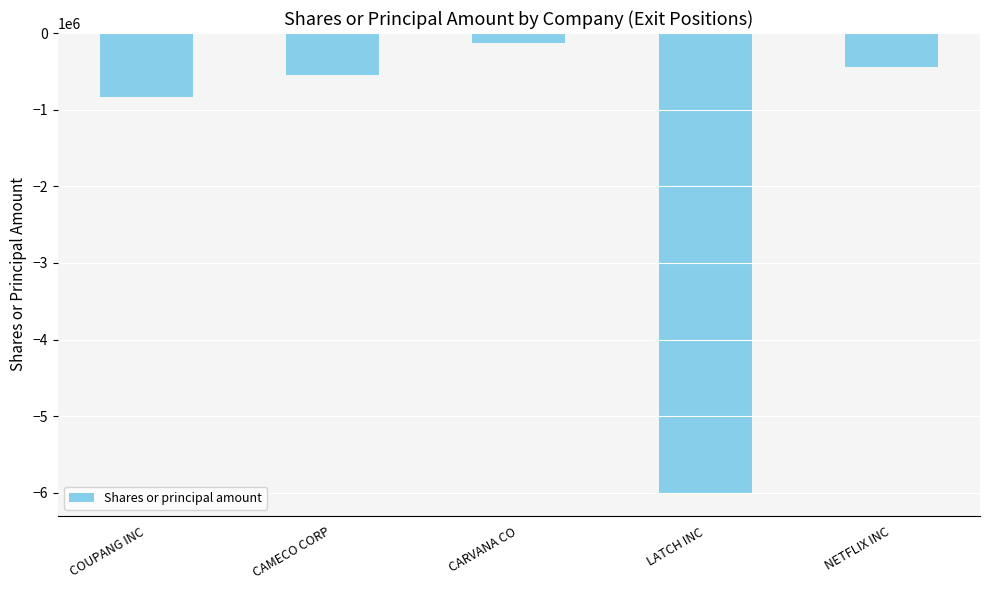

Reading right to left, list all the values displayed in this chart.

NETFLIX INC=-443864	LATCH INC=-6000000	CARVANA CO=-136364	CAMECO CORP=-549046	COUPANG INC=-833333